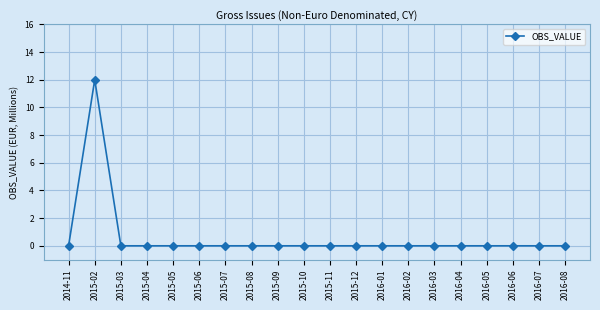

At which category does the data reach its first local peak?

2015-02